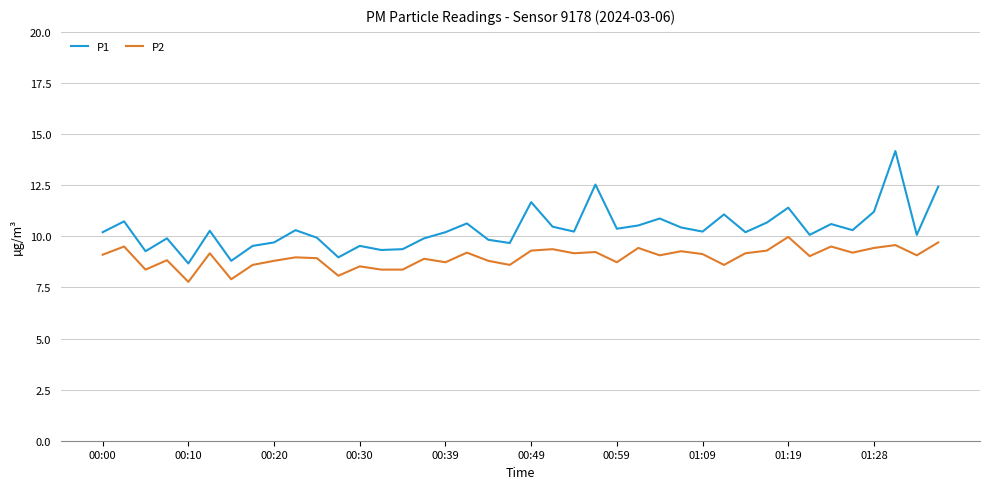

Which series has the widest spread of values?

P1